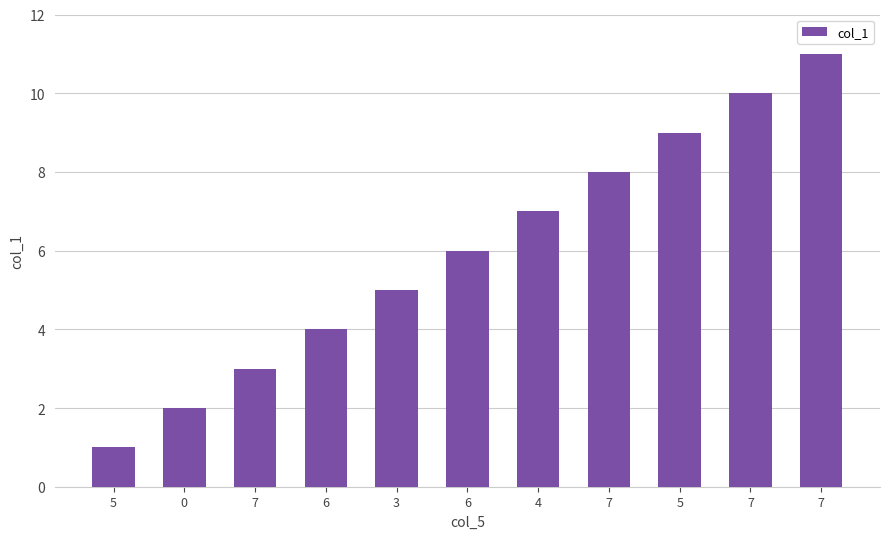

Does the chart contain any negative values?

No